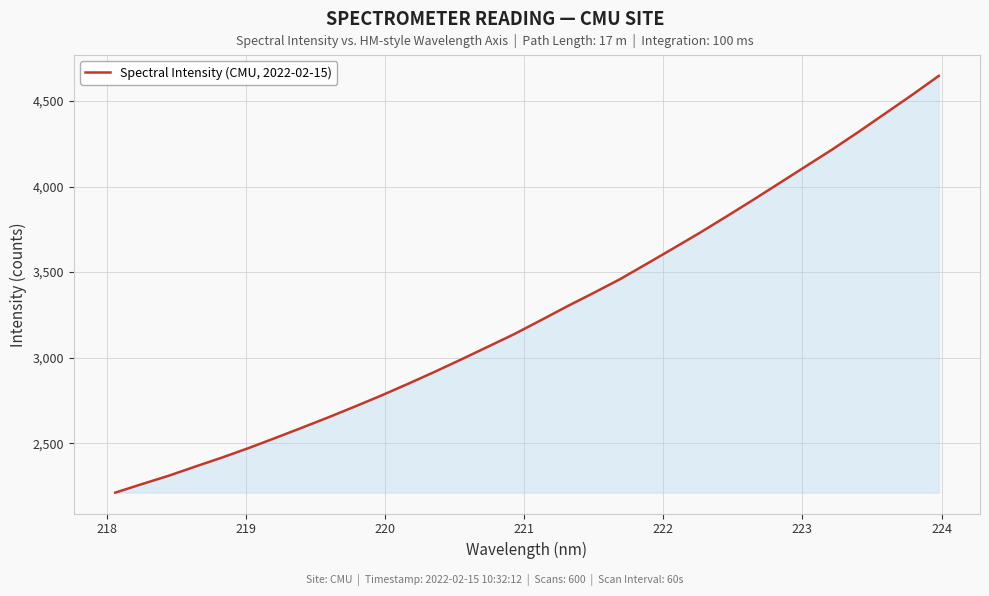

What is the maximum value shown in the chart?

4647.2